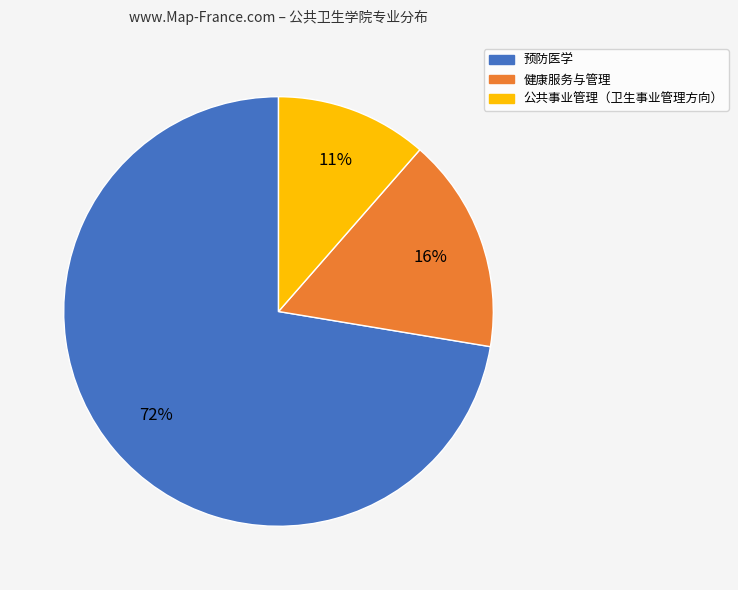

Is 预防医学 the majority of the pie?

Yes